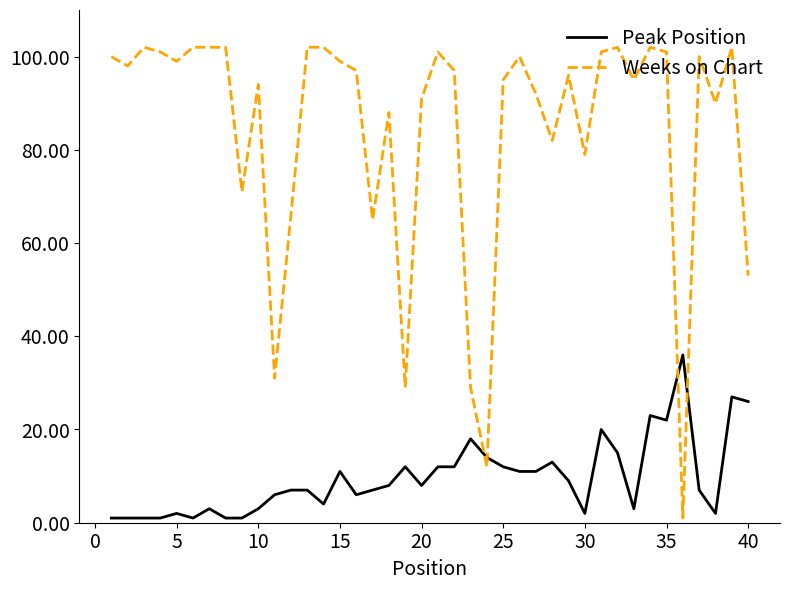

Which series has the largest total across all categories?

Weeks on Chart